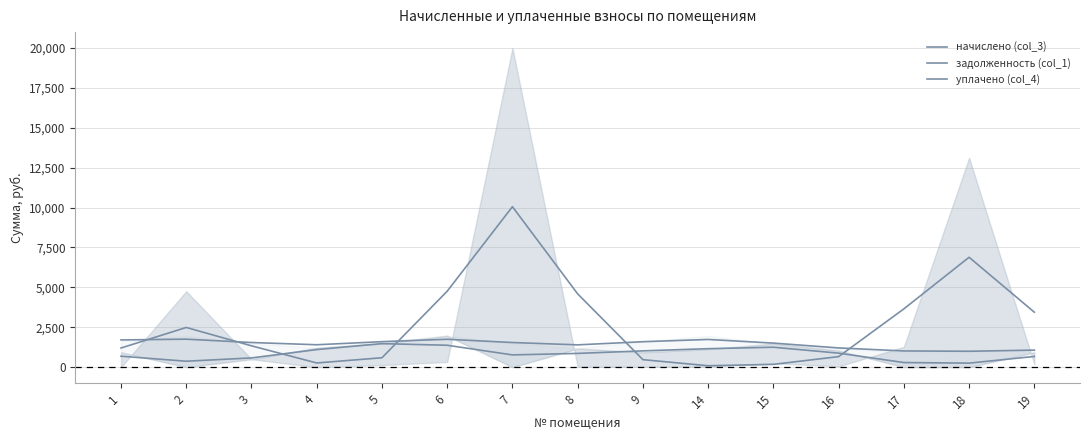

What is the minimum value for начислено (col_3)?

998.4